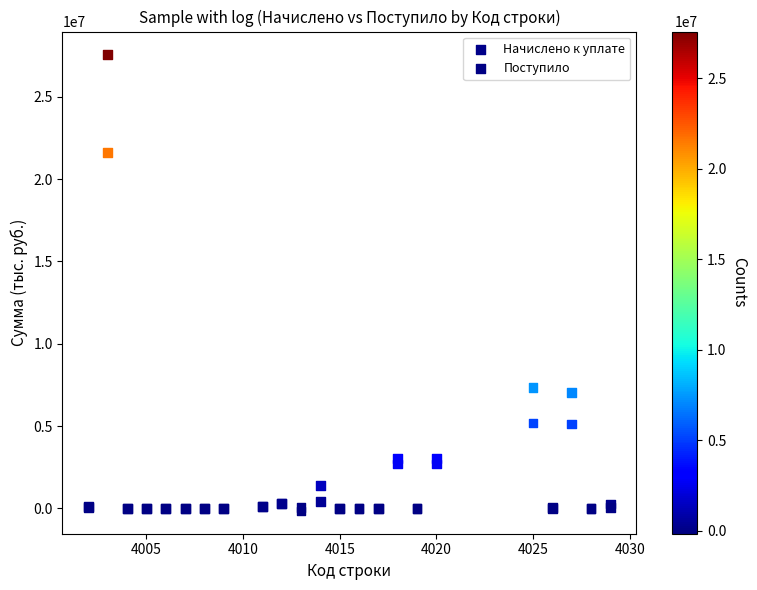

In the Начислено к уплате series, what Y value is closest to 13715741?

7366712